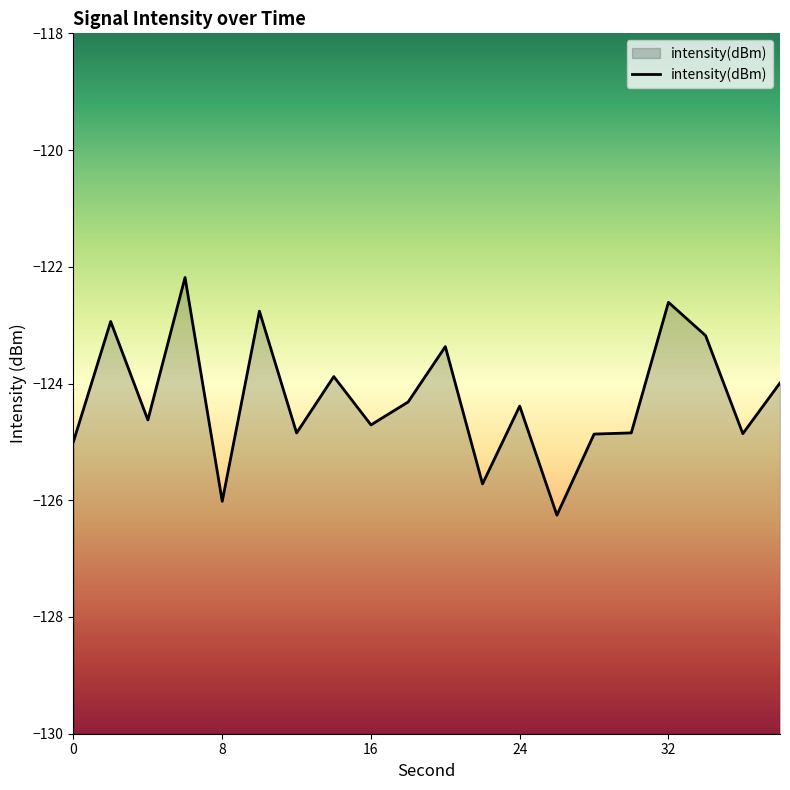

What is the maximum value shown in the chart?

-122.2